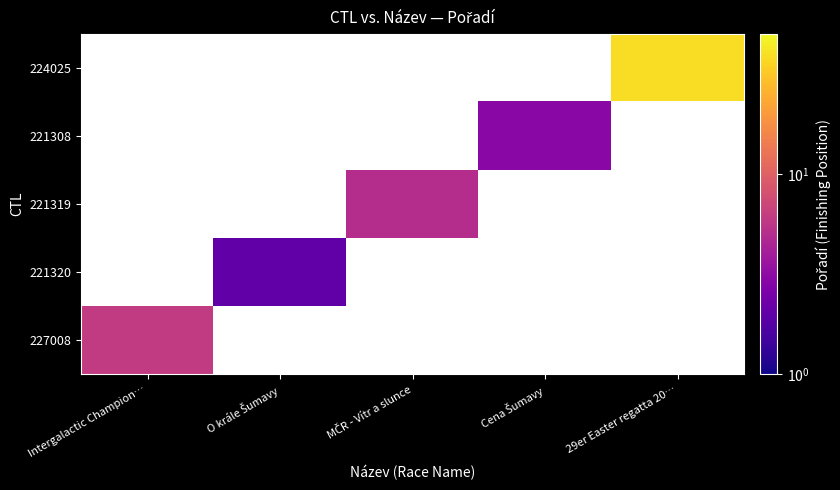

How many categories are shown in the chart?

5